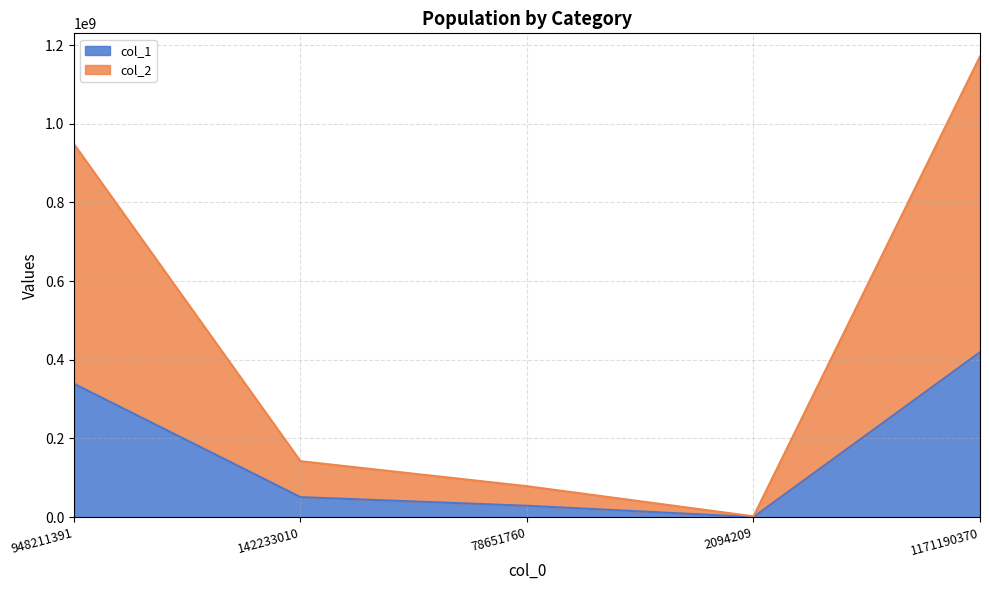

Which series has the widest spread of values?

col_2